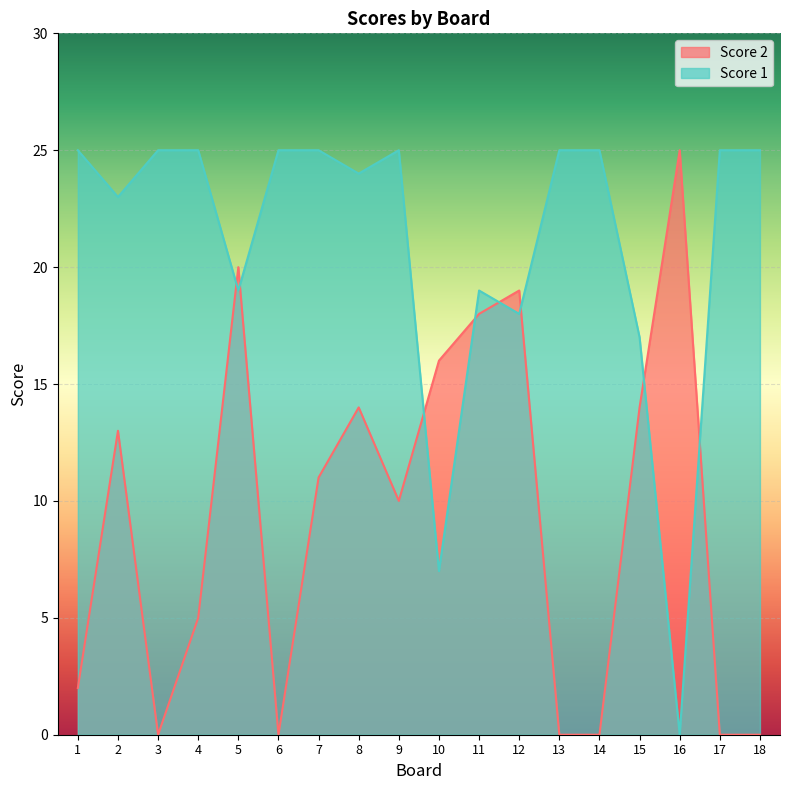

How many data points in Score 2 are above 11?

8